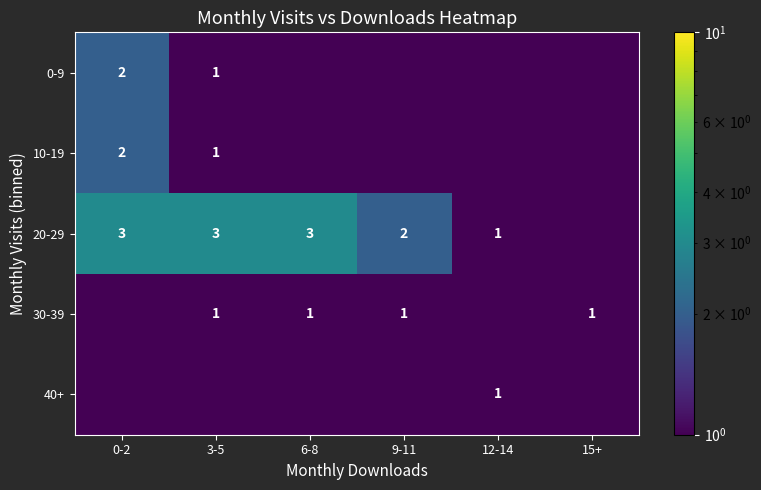

What is the difference between the 10-19 values at 3-5 and 0-2?

1.0